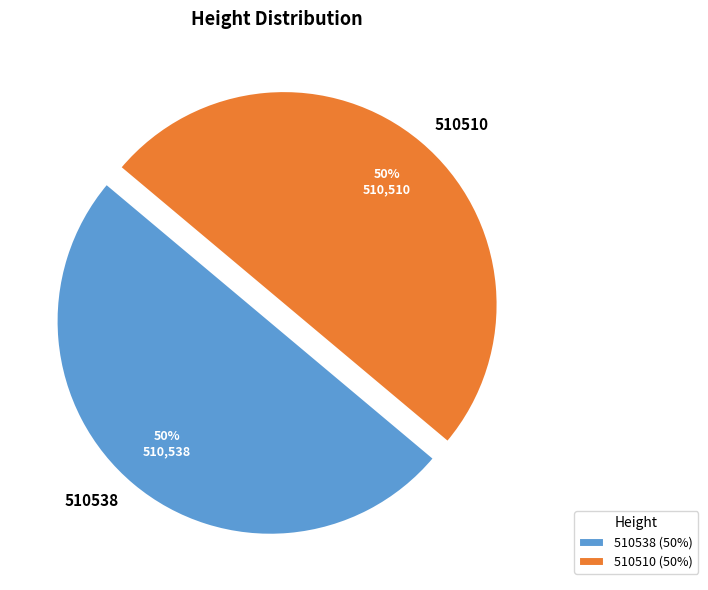

What percentage is the 510538 slice, to the nearest percent?

50%